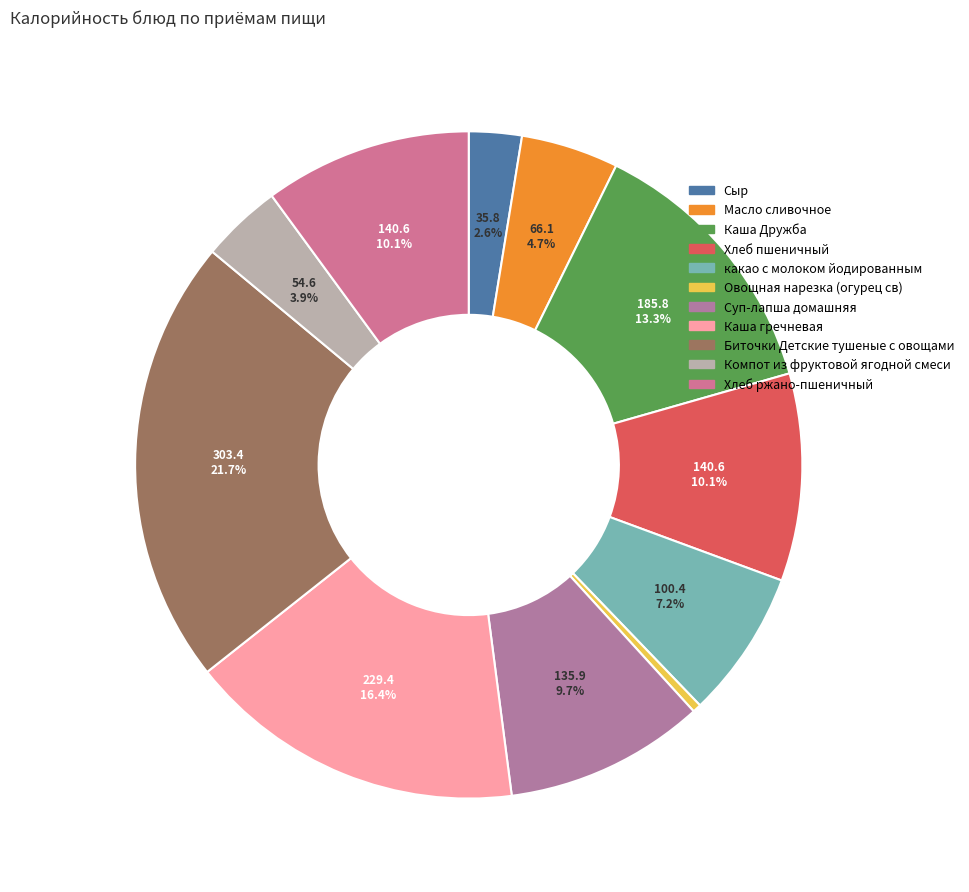

The Сыр slice represents 8% of the pie. True or false?

False